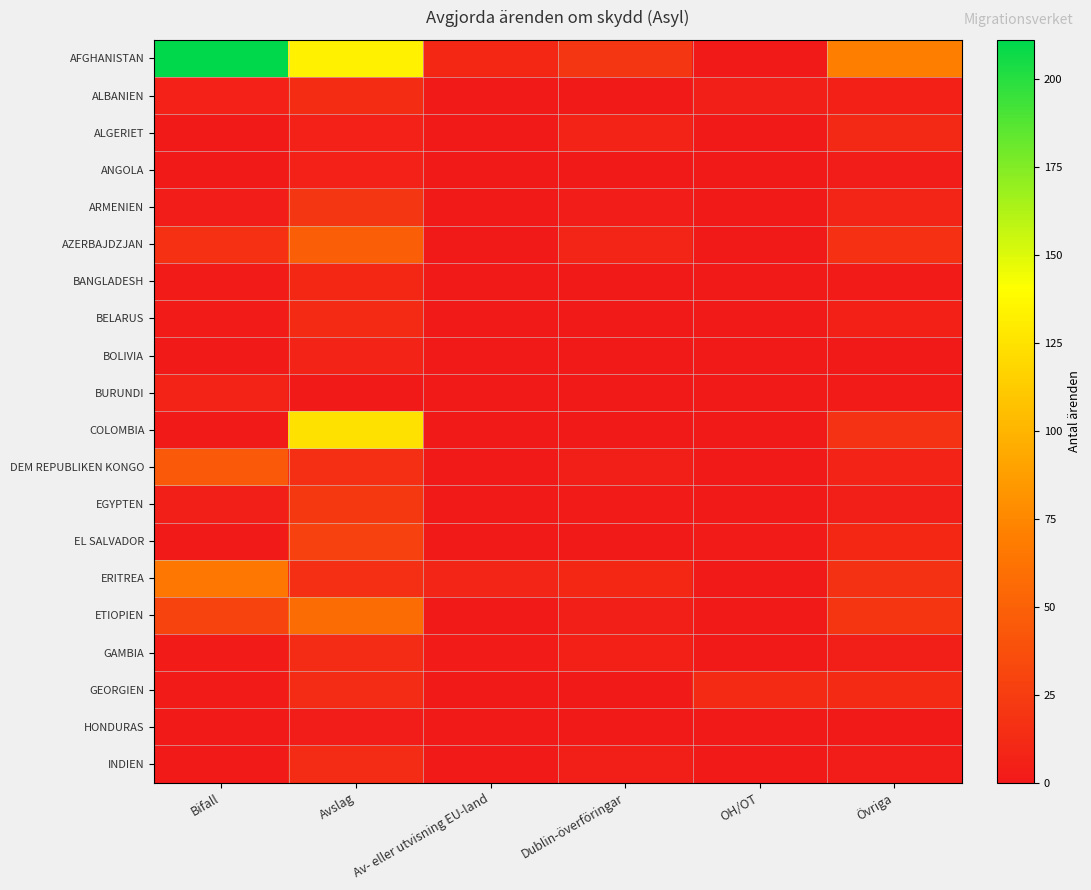

Reading left to right, list all the values displayed in this chart.

AFGHANISTAN: Bifall=211	Avslag=133	Av- eller utvisning EU-land=10	Dublin-överföringar=20	OH/OT=0	Övriga=70
ALBANIEN: Bifall=6	Avslag=14	Av- eller utvisning EU-land=0	Dublin-överföringar=0	OH/OT=4	Övriga=5
ALGERIET: Bifall=1	Avslag=6	Av- eller utvisning EU-land=0	Dublin-överföringar=7	OH/OT=0	Övriga=11
ANGOLA: Bifall=0	Avslag=6	Av- eller utvisning EU-land=0	Dublin-överföringar=0	OH/OT=0	Övriga=3
ARMENIEN: Bifall=3	Avslag=20	Av- eller utvisning EU-land=0	Dublin-överföringar=3	OH/OT=0	Övriga=9
AZERBAJDZJAN: Bifall=16	Avslag=48	Av- eller utvisning EU-land=0	Dublin-överföringar=9	OH/OT=0	Övriga=16
BANGLADESH: Bifall=2	Avslag=10	Av- eller utvisning EU-land=0	Dublin-överföringar=0	OH/OT=0	Övriga=2
BELARUS: Bifall=2	Avslag=12	Av- eller utvisning EU-land=1	Dublin-överföringar=1	OH/OT=0	Övriga=5
BOLIVIA: Bifall=0	Avslag=7	Av- eller utvisning EU-land=0	Dublin-överföringar=0	OH/OT=0	Övriga=0
BURUNDI: Bifall=7	Avslag=1	Av- eller utvisning EU-land=0	Dublin-överföringar=1	OH/OT=0	Övriga=2
COLOMBIA: Bifall=1	Avslag=124	Av- eller utvisning EU-land=0	Dublin-överföringar=1	OH/OT=0	Övriga=18
DEM REPUBLIKEN KONGO: Bifall=44	Avslag=15	Av- eller utvisning EU-land=0	Dublin-överföringar=4	OH/OT=0	Övriga=7
EGYPTEN: Bifall=4	Avslag=22	Av- eller utvisning EU-land=0	Dublin-överföringar=2	OH/OT=0	Övriga=4
EL SALVADOR: Bifall=0	Avslag=28	Av- eller utvisning EU-land=0	Dublin-överföringar=0	OH/OT=2	Övriga=10
ERITREA: Bifall=65	Avslag=15	Av- eller utvisning EU-land=9	Dublin-överföringar=10	OH/OT=0	Övriga=17
ETIOPIEN: Bifall=30	Avslag=57	Av- eller utvisning EU-land=0	Dublin-överföringar=4	OH/OT=0	Övriga=19
GAMBIA: Bifall=2	Avslag=13	Av- eller utvisning EU-land=2	Dublin-överföringar=5	OH/OT=0	Övriga=4
GEORGIEN: Bifall=2	Avslag=13	Av- eller utvisning EU-land=0	Dublin-överföringar=0	OH/OT=12	Övriga=12
HONDURAS: Bifall=1	Avslag=3	Av- eller utvisning EU-land=0	Dublin-överföringar=0	OH/OT=0	Övriga=1
INDIEN: Bifall=0	Avslag=13	Av- eller utvisning EU-land=0	Dublin-överföringar=4	OH/OT=0	Övriga=3